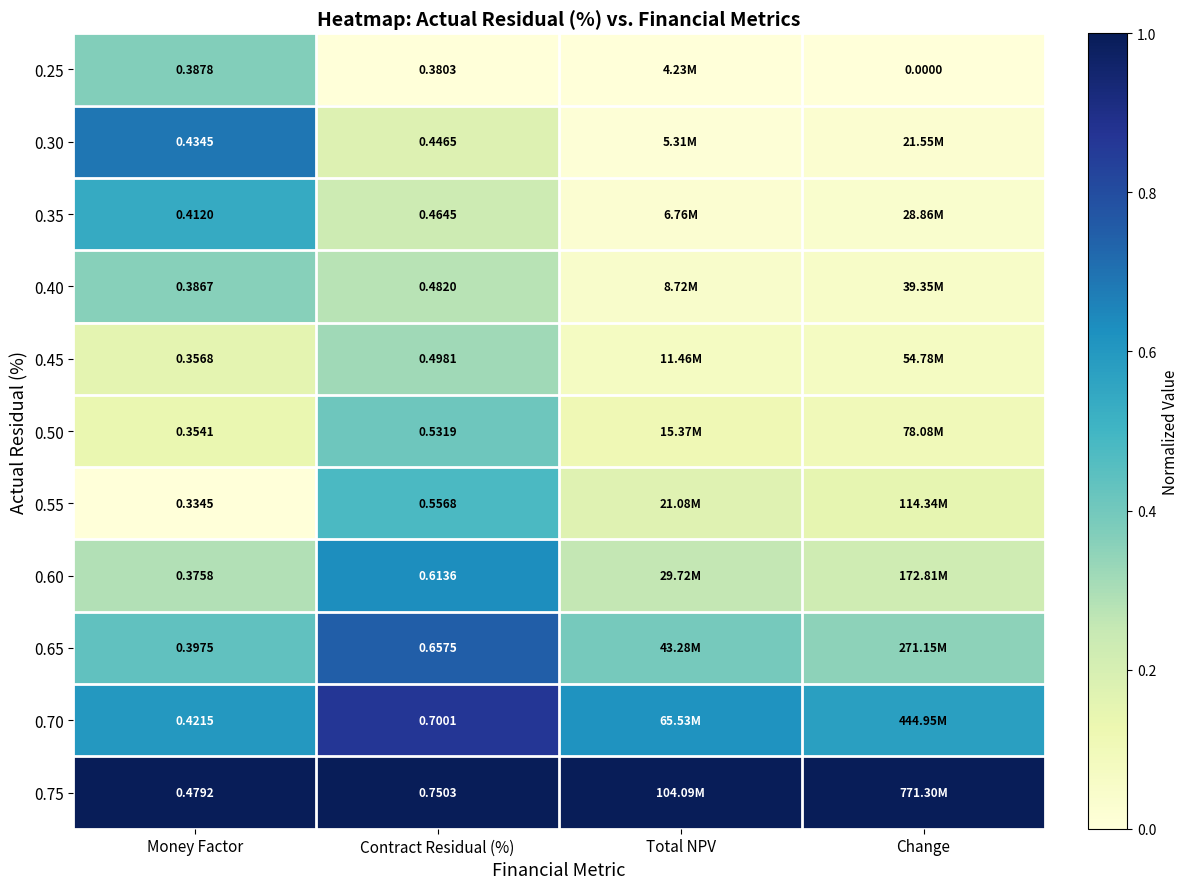

Is the value of 0.70 at Money Factor greater than the value of 0.35 at Contract Residual (%)?

No